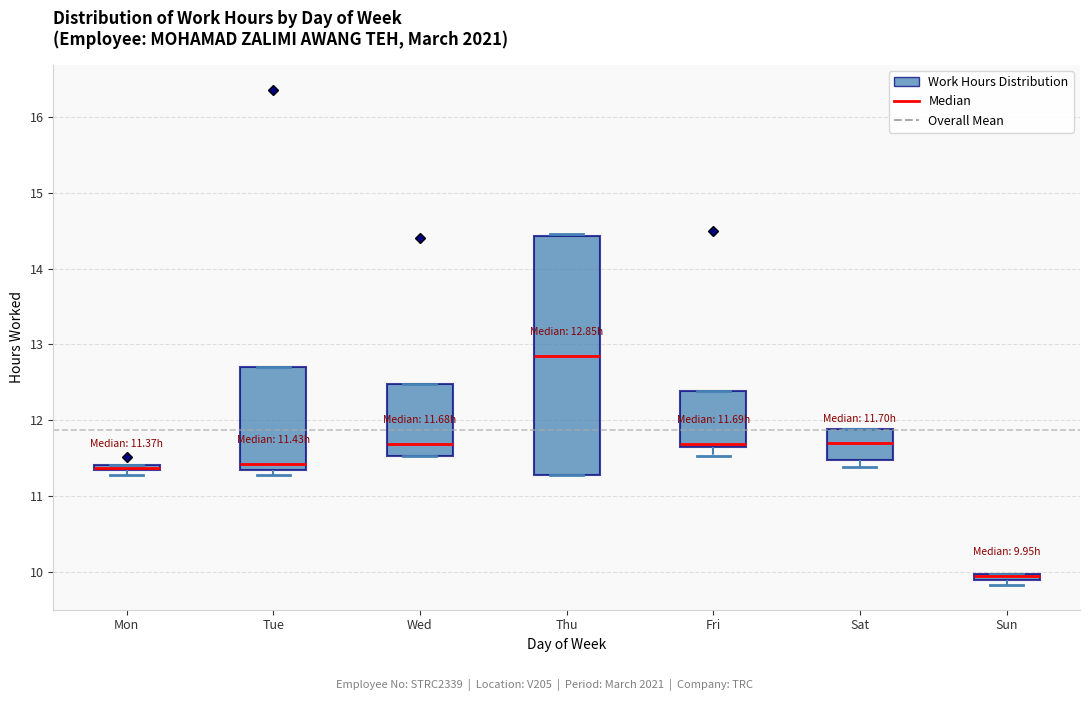

Comparing the boxes themselves (not the whiskers), which one is the tallest?

Thu